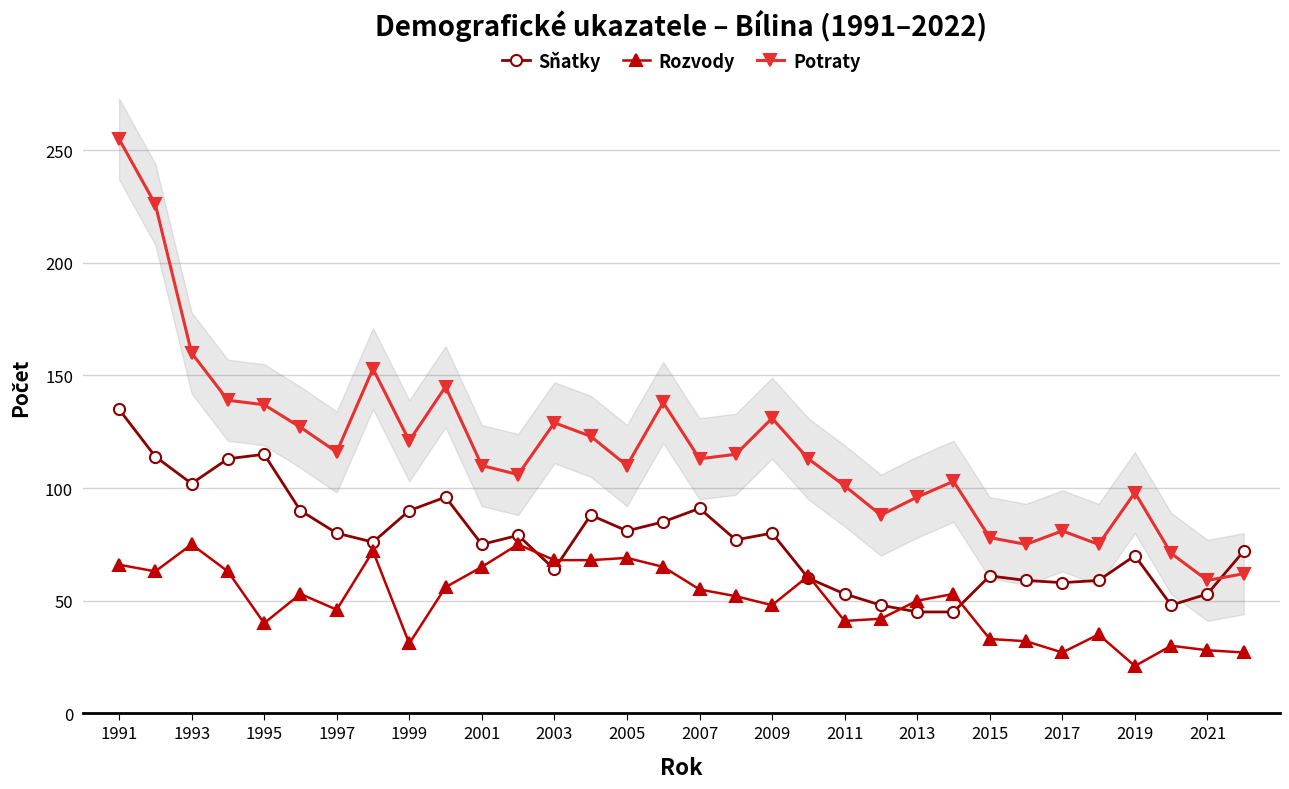

How many values in the Rozvody series are below 53?

16